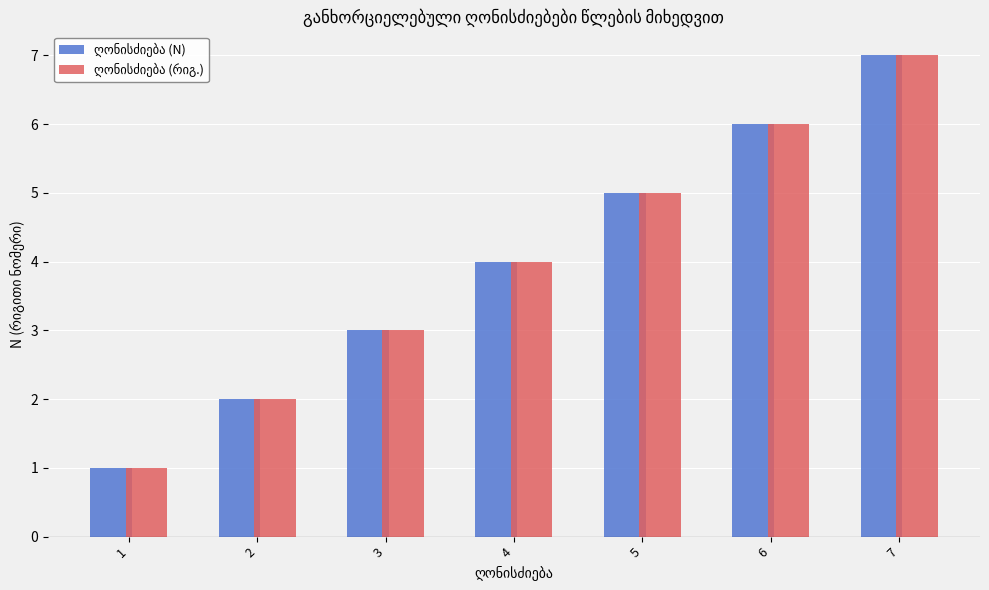

What is the maximum value shown in the chart?

7